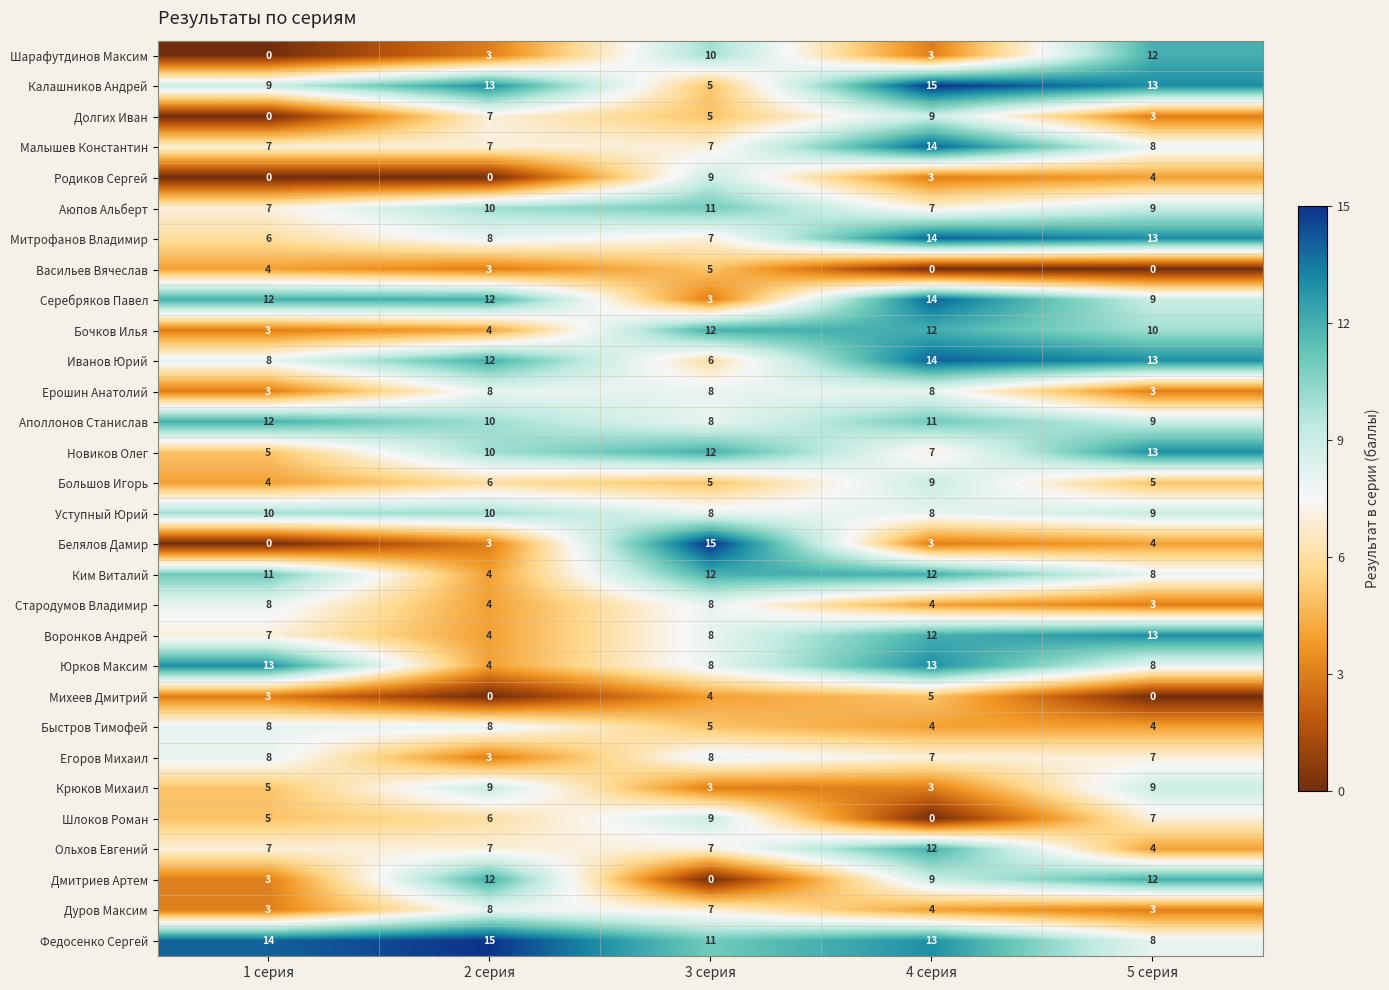

What is the difference between the highest and lowest values at 1 серия?

14